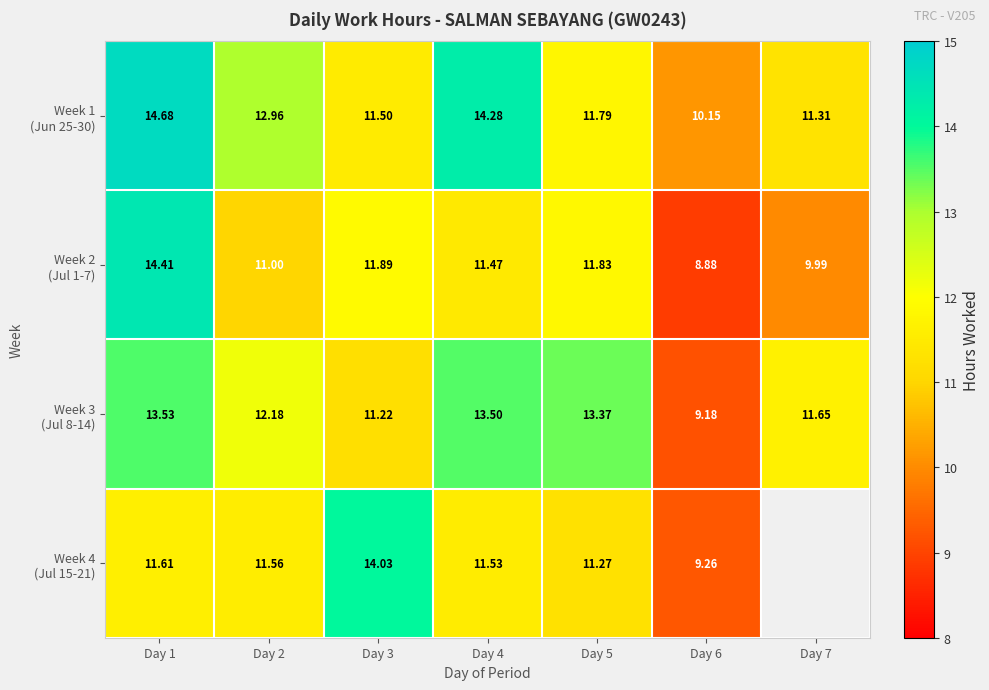

What is the difference between the second highest and second lowest values in the Week 3 (Jul 8-14) series?

2.3